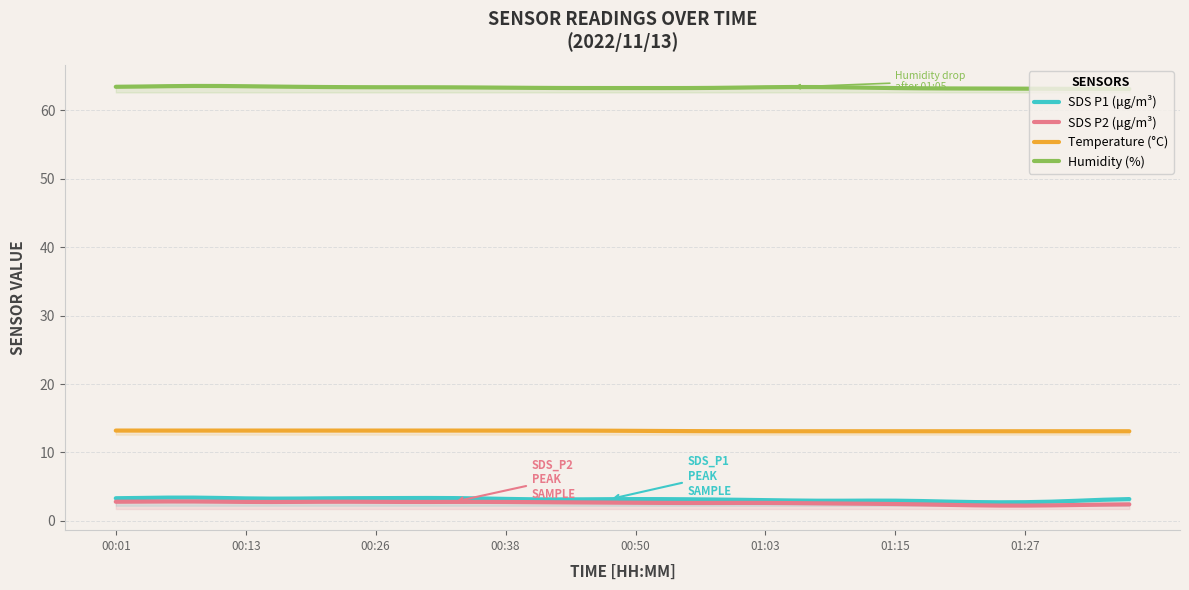

True or false: Humidity (%) and Temperature (°C) intersect in this chart.

False